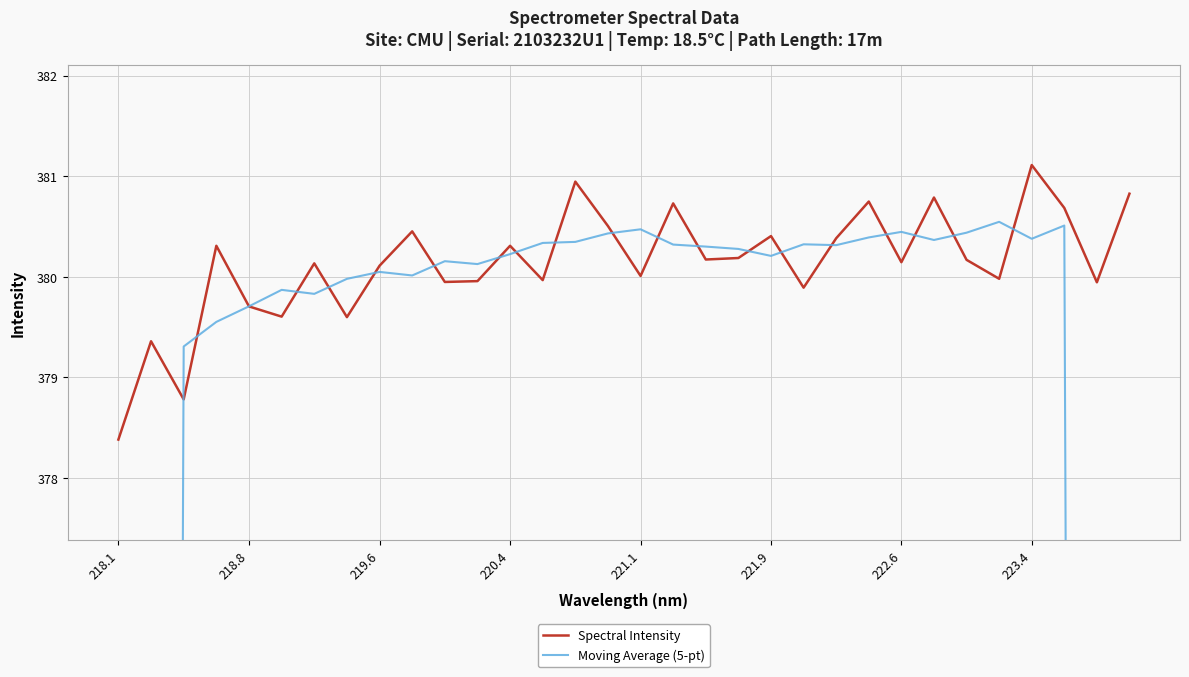

Which category has the highest value in the Spectral Intensity series?

223.4